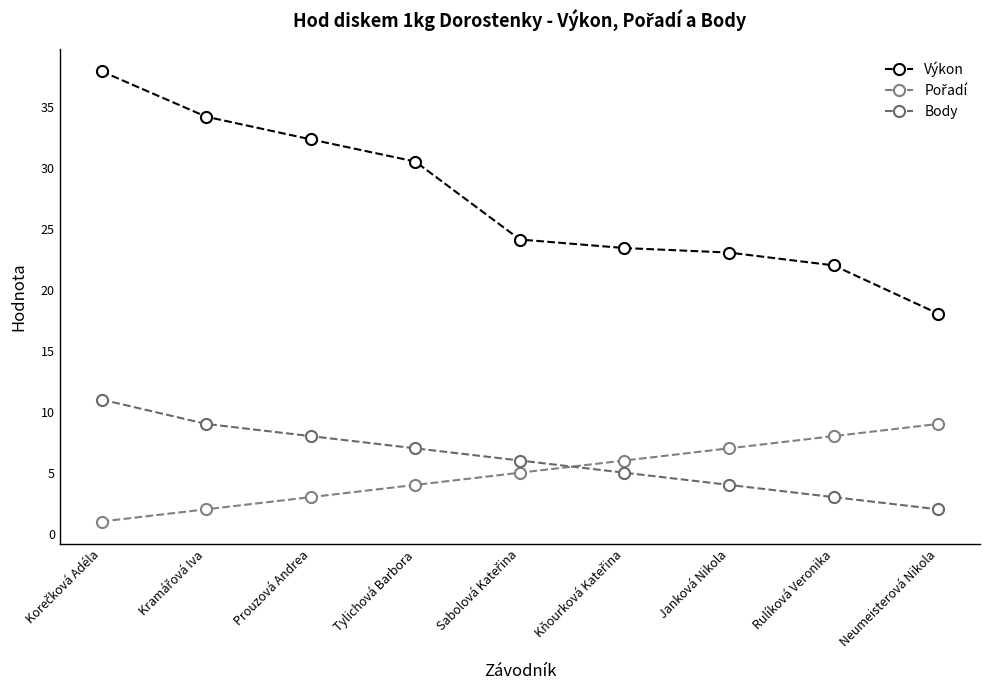

The Body series shows 5.0 at Kňourková Kateřina. True or false?

True